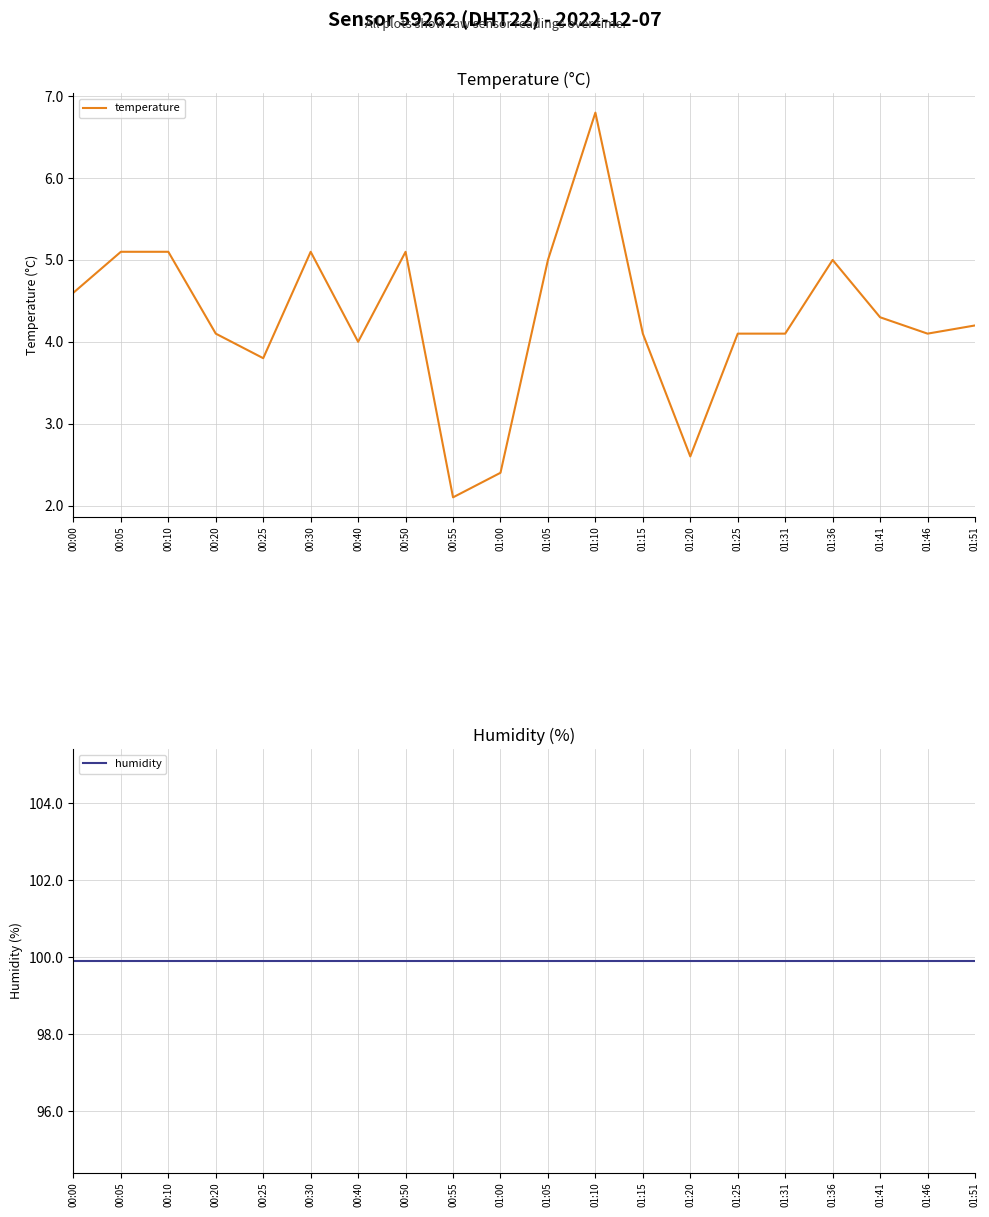

Where is temperature nearest to the value 4?

00:40